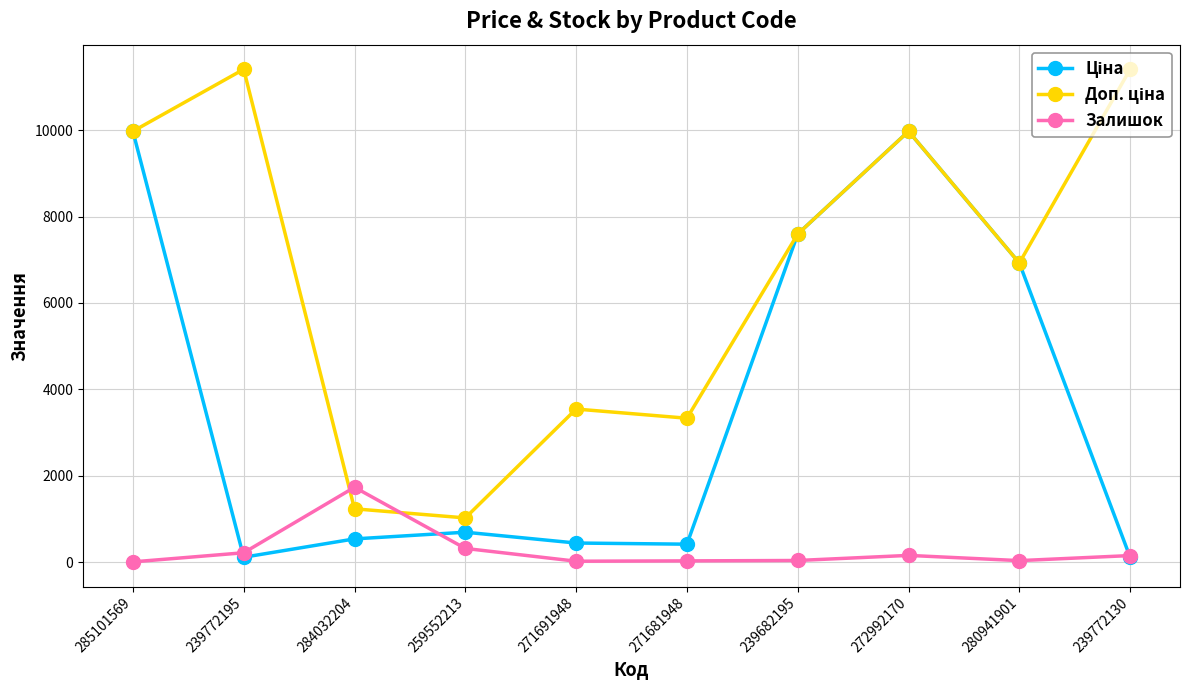

What is the value of the Залишок point at the 3rd from the left?

1734.0